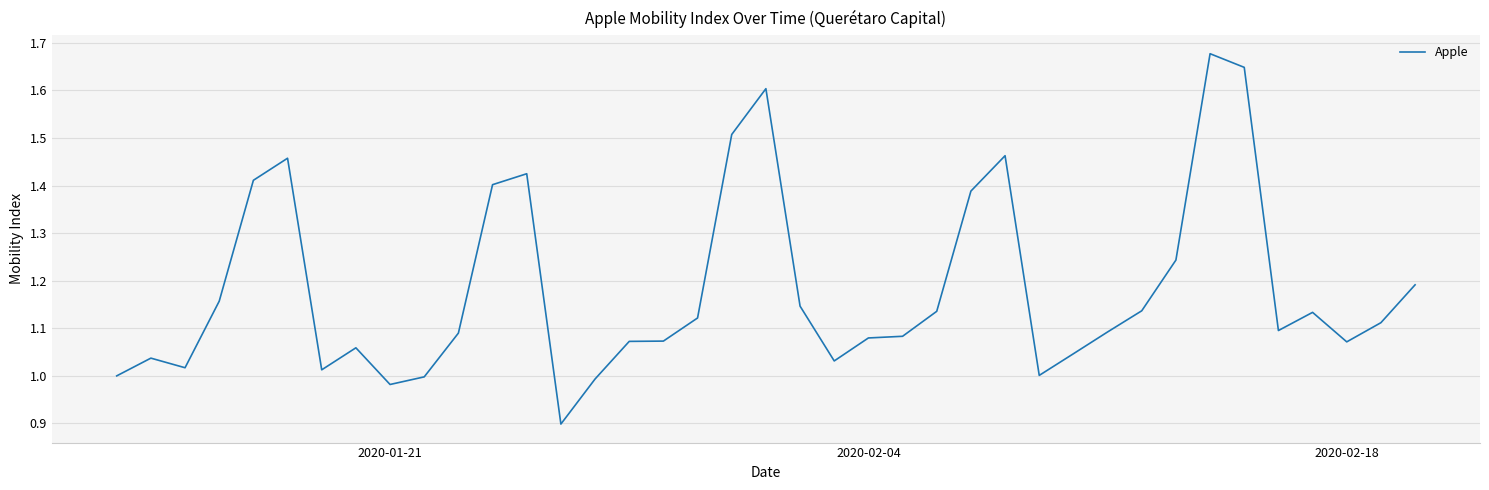

How many distinct data groups are displayed?

1